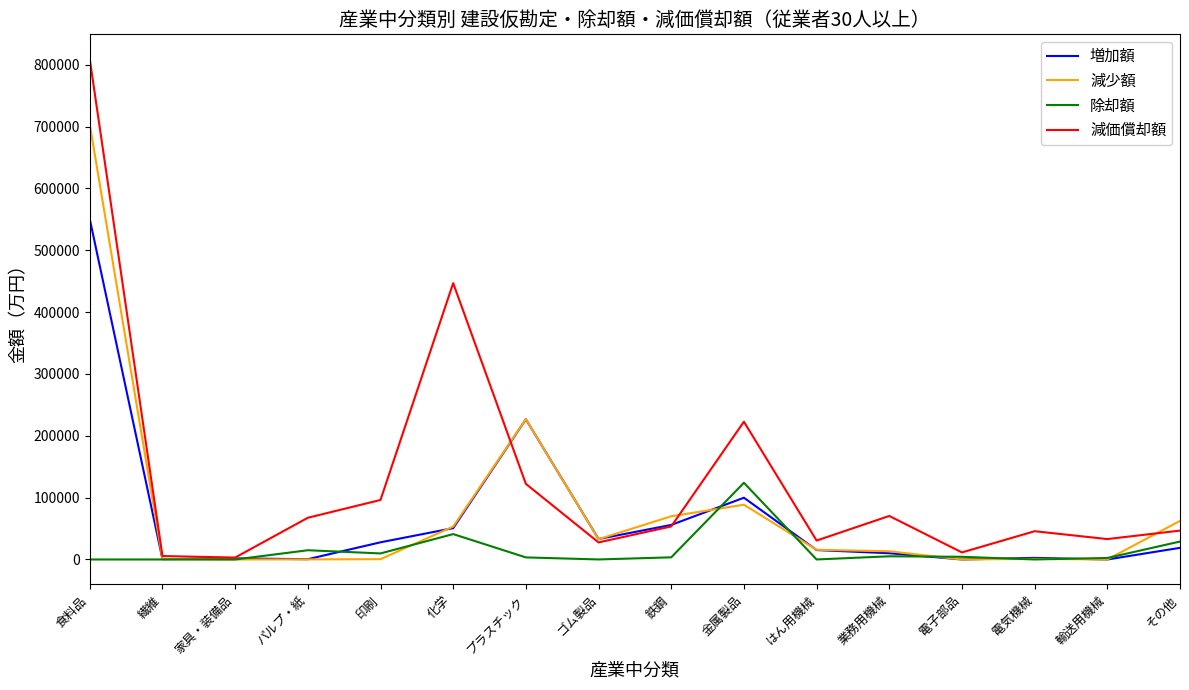

Which series has the largest range (max minus min)?

減価償却額